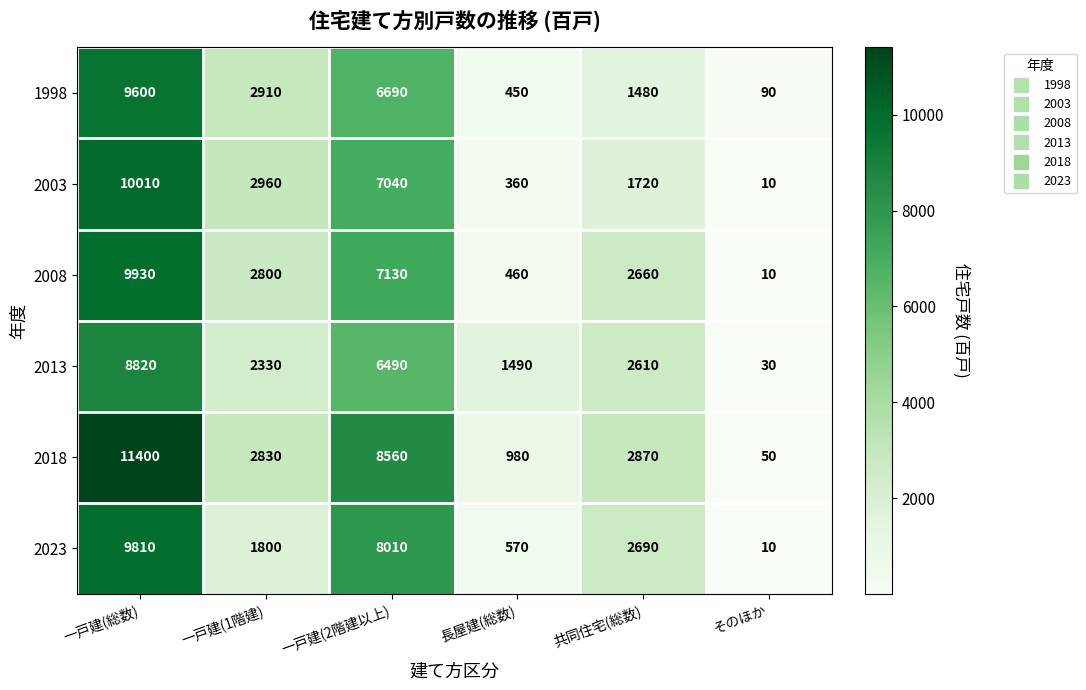

At 共同住宅(総数), list the series in order from smallest to largest.

1998, 2003, 2013, 2008, 2023, 2018